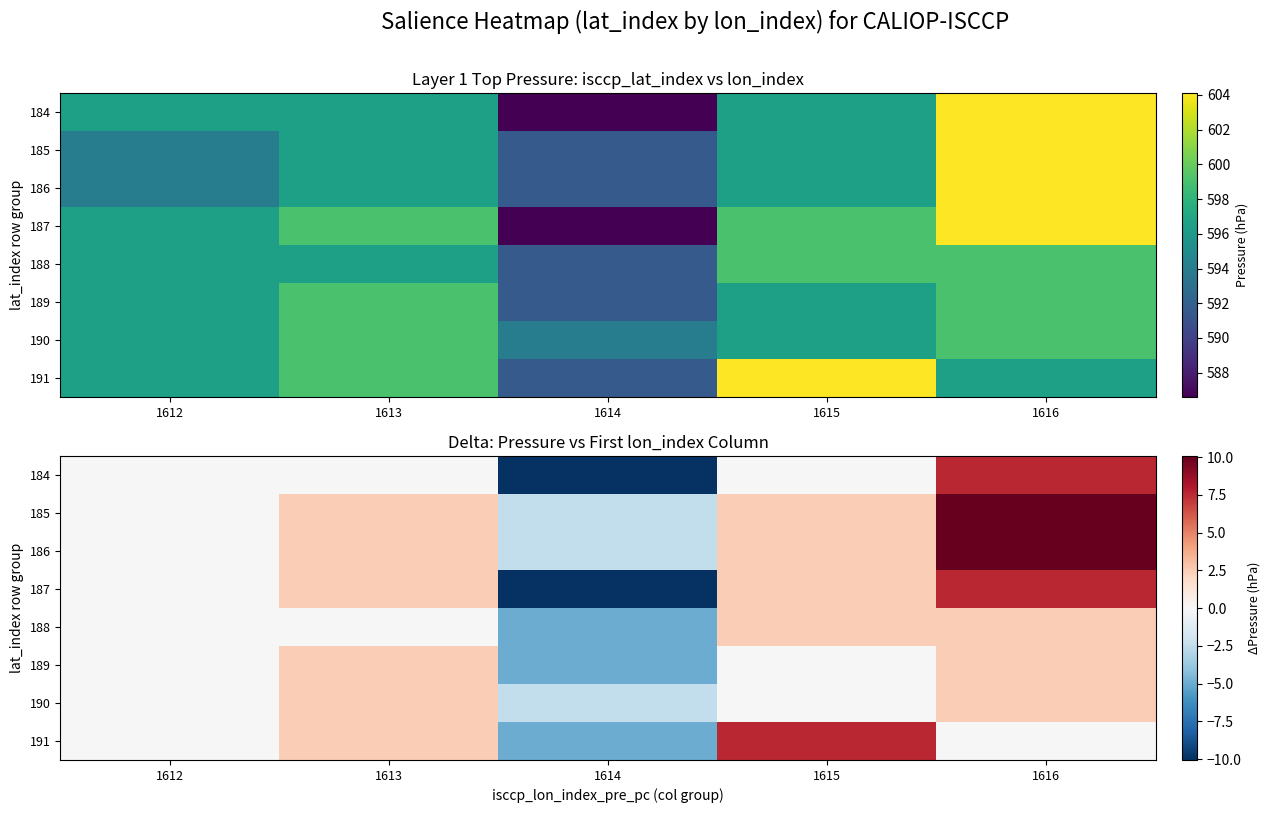

What is the difference between the highest and lowest values at 1616?

10.1